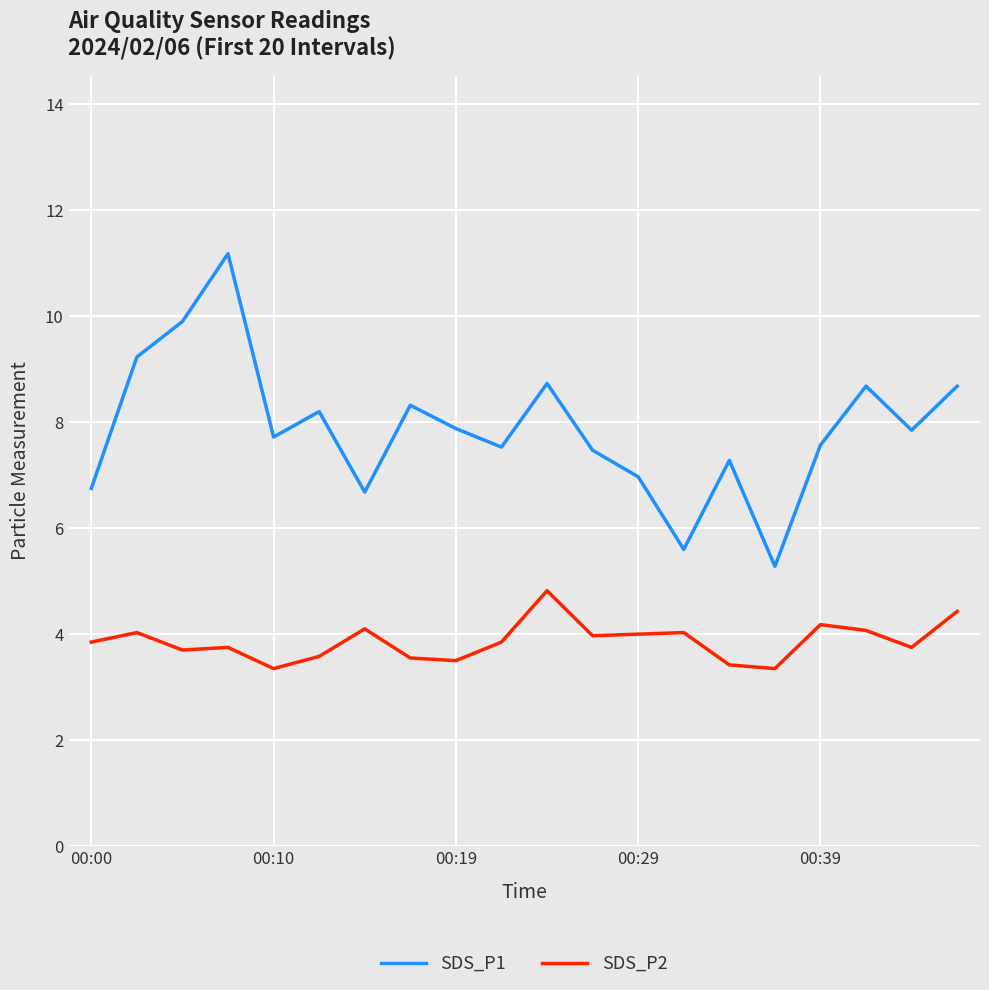

True or false: SDS_P2 and SDS_P1 cross at least once.

False